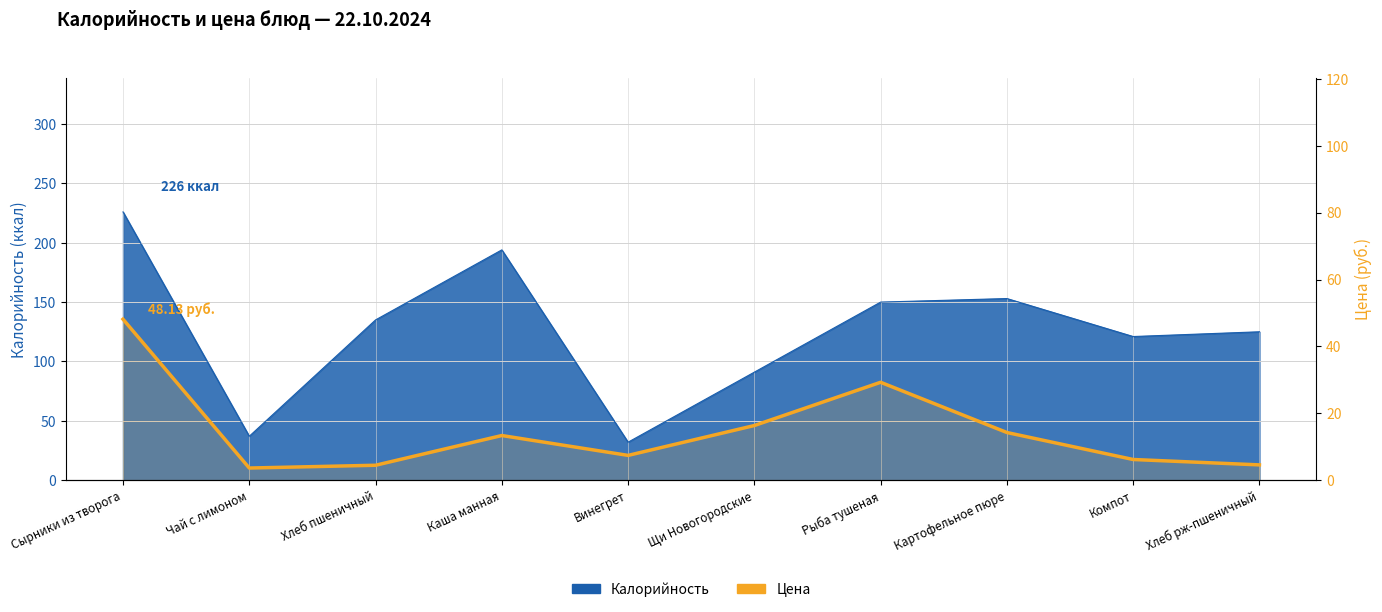

How many points are higher than both their immediate neighbors (excluding endpoints)?

2